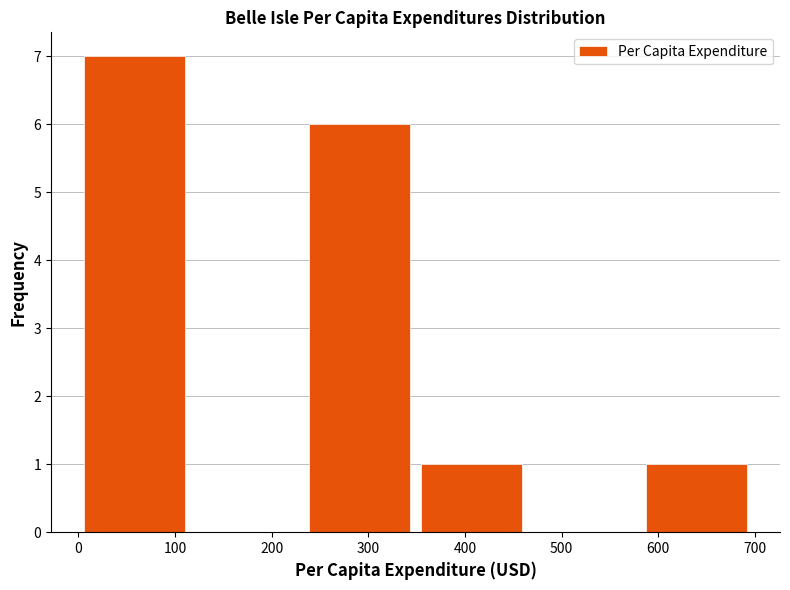

Reading left to right, transcribe this chart: for each bar, give the range it covers on the x-axis and its height. Neither the bar edges nor the heights are printed on the chart, so give them approximately, as read against the axes.

0 to 120: 7
120 to 230: 0
230 to 350: 6
350 to 470: 1
470 to 580: 0
580 to 700: 1